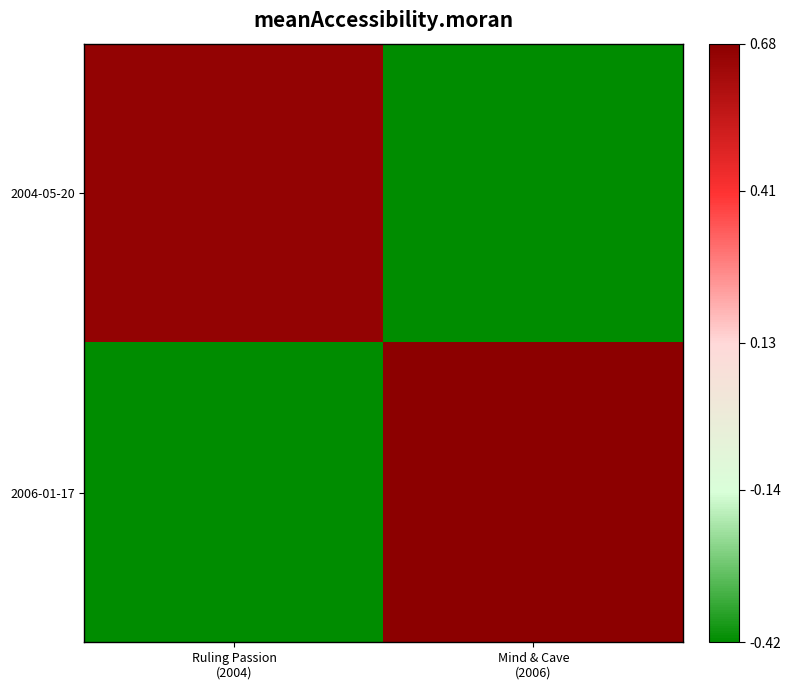

List the series in order of their overall mean, lowest first.

2004-05-20, 2006-01-17